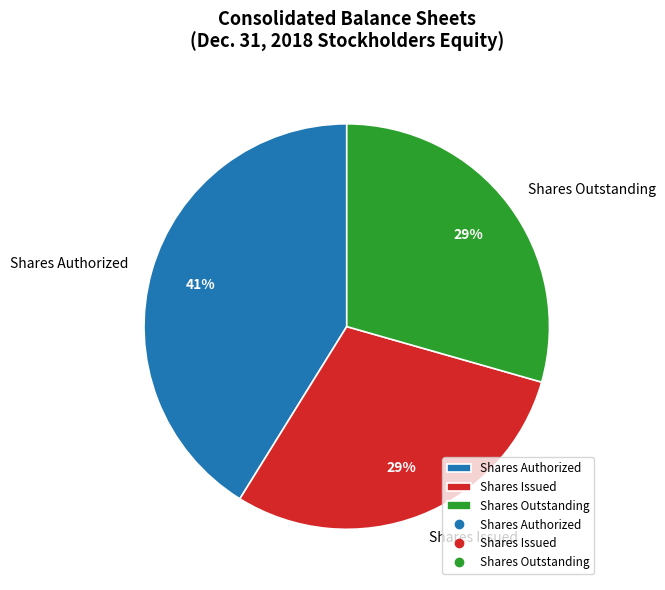

To the nearest percent, what is the average slice percentage?

33%